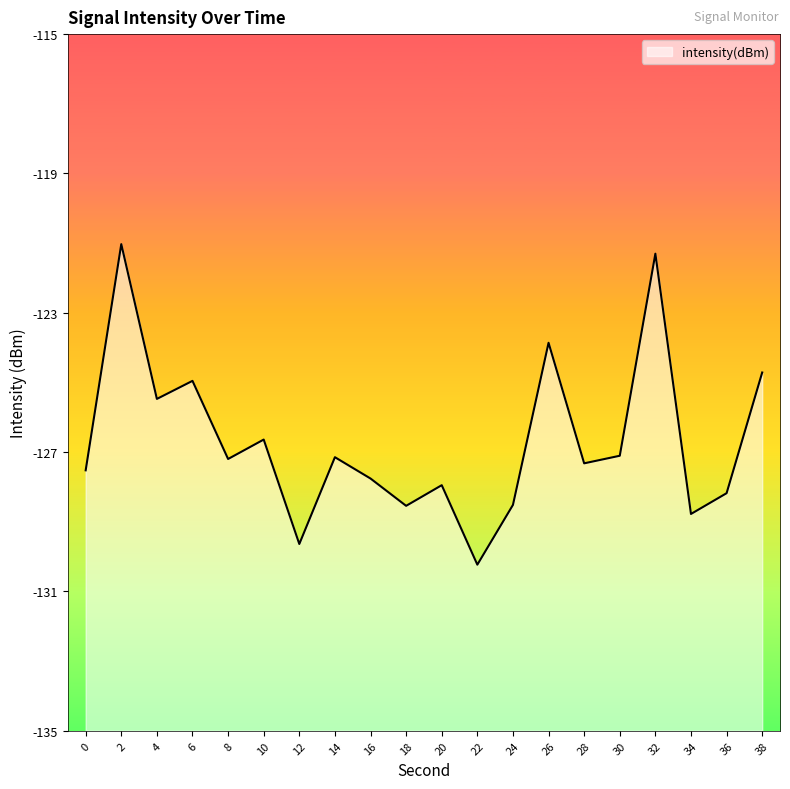

Where does the data first go above -127?

2